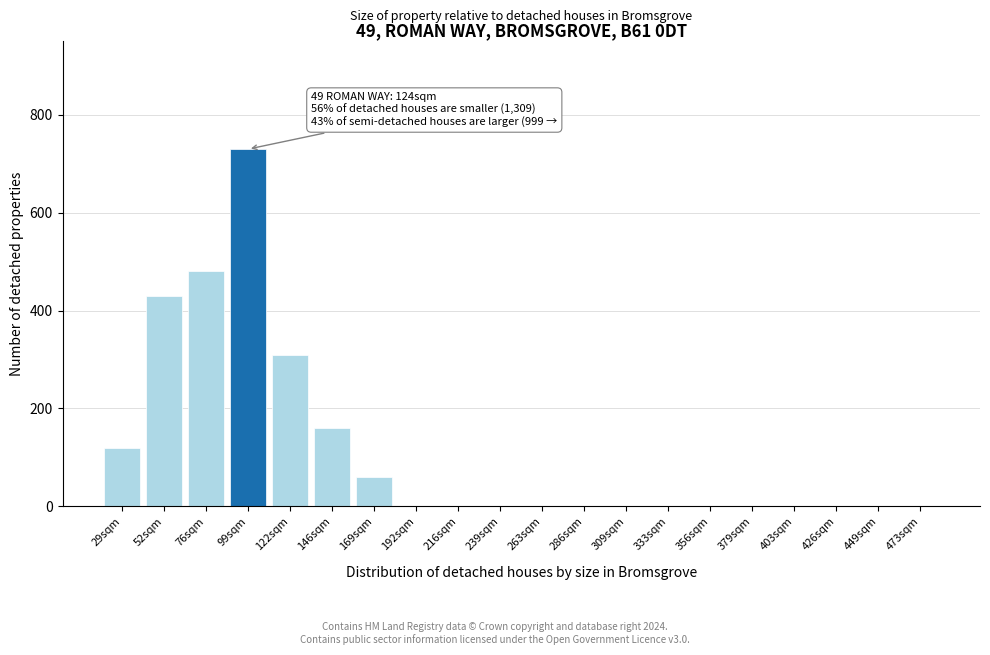

Reading left to right, list all the values displayed in this chart.

29sqm=120	52sqm=430	76sqm=480	99sqm=730	122sqm=310	146sqm=160	169sqm=60	192sqm=0	216sqm=0	239sqm=0	263sqm=0	286sqm=0	309sqm=0	333sqm=0	356sqm=0	379sqm=0	403sqm=0	426sqm=0	449sqm=0	473sqm=0